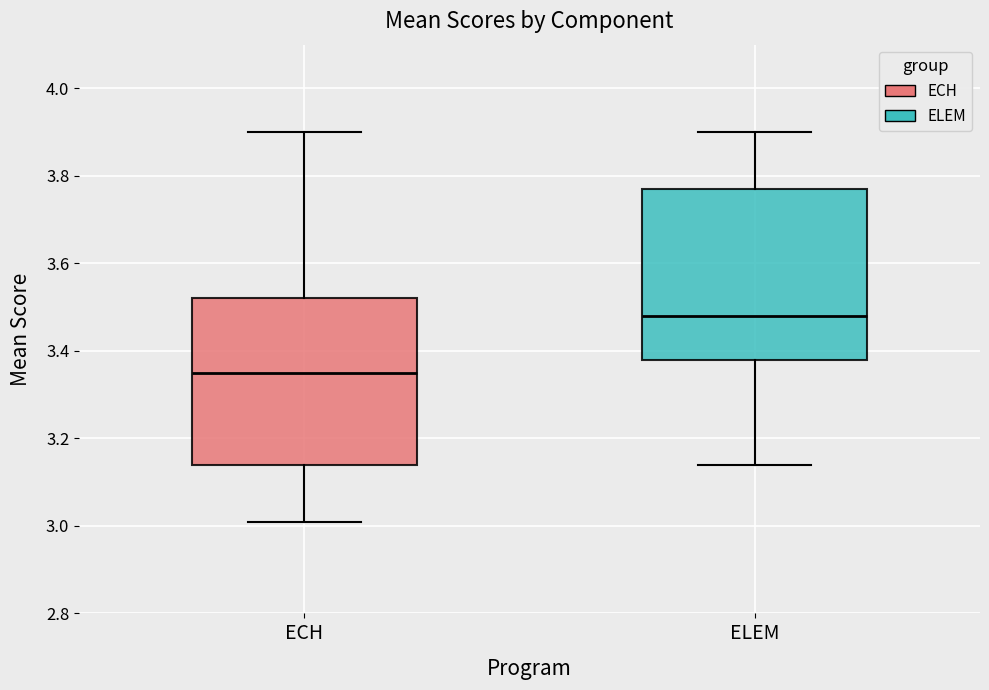

Where does the lower whisker of the box for ELEM end on the y-axis? The values are not printed on the chart, so give them approximately, as read against the axis.

3.14